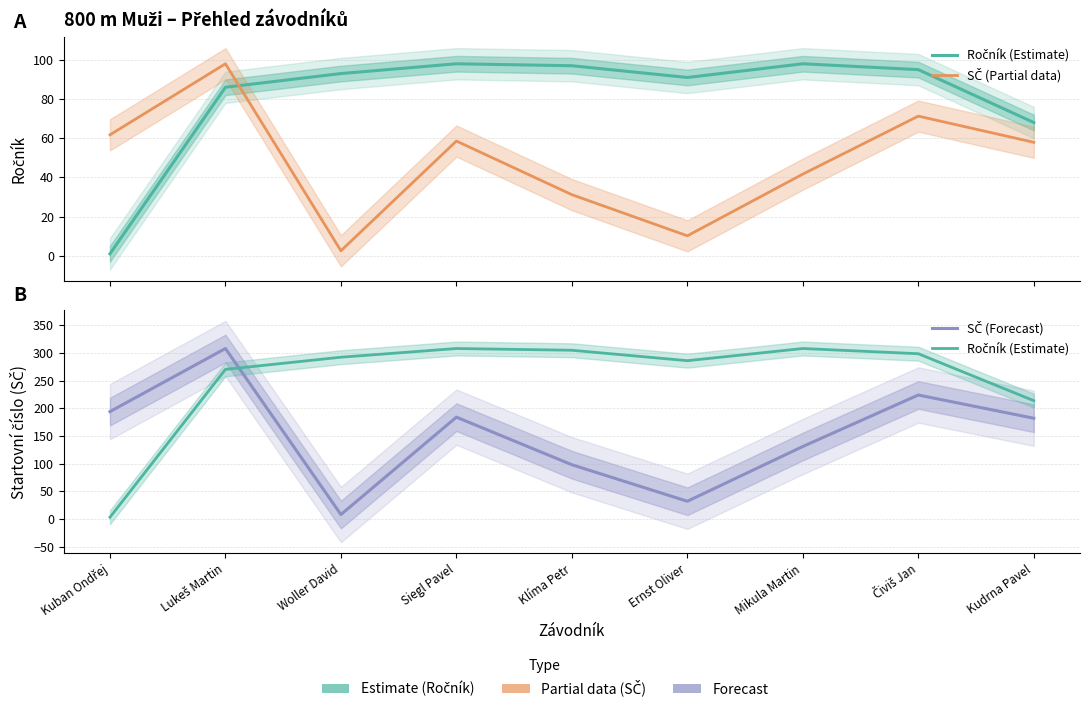

The Ročník (Estimate) series shows 1.3 at Kuban Ondřej. True or false?

False